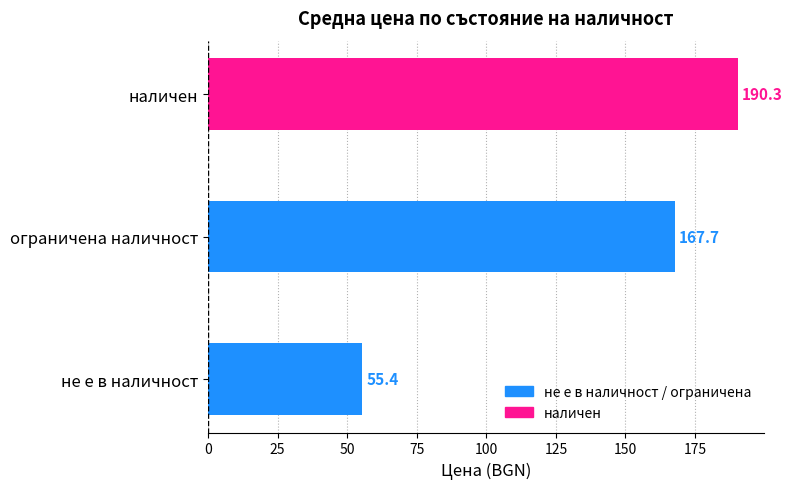

Which category has the highest value across all series?

наличен